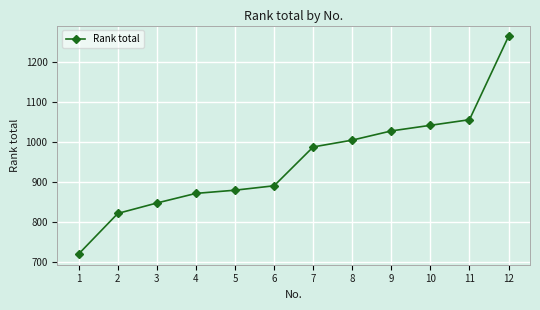

Rank the categories by value from highest to lowest.

12, 11, 10, 9, 8, 7, 6, 5, 4, 3, 2, 1